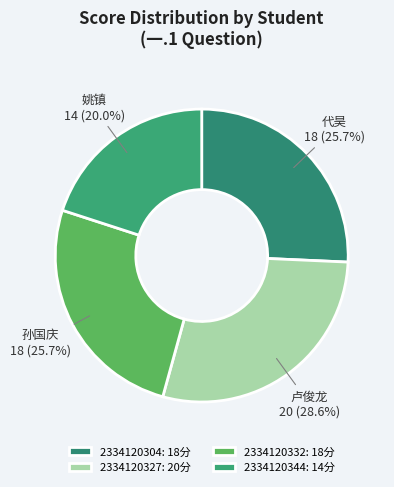

Combined, what portion of the pie is 2334120304 and 2334120332?

51.4%